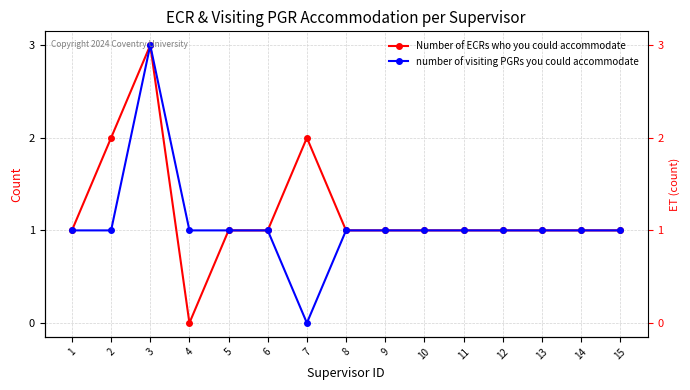

Is the value of Number of ECRs who you could accommodate at 6 greater than the value of number of visiting PGRs you could accommodate at 2?

No